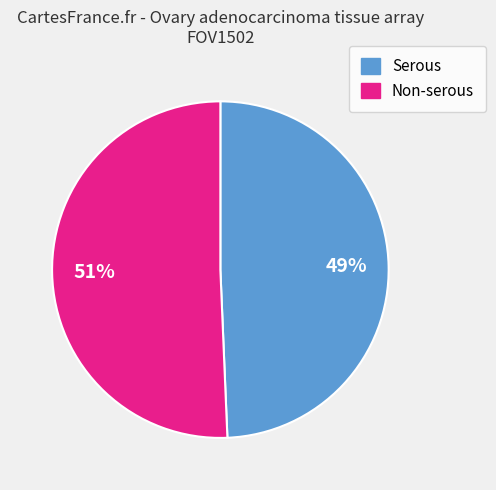

To the nearest percent, what is the average slice percentage?

50%